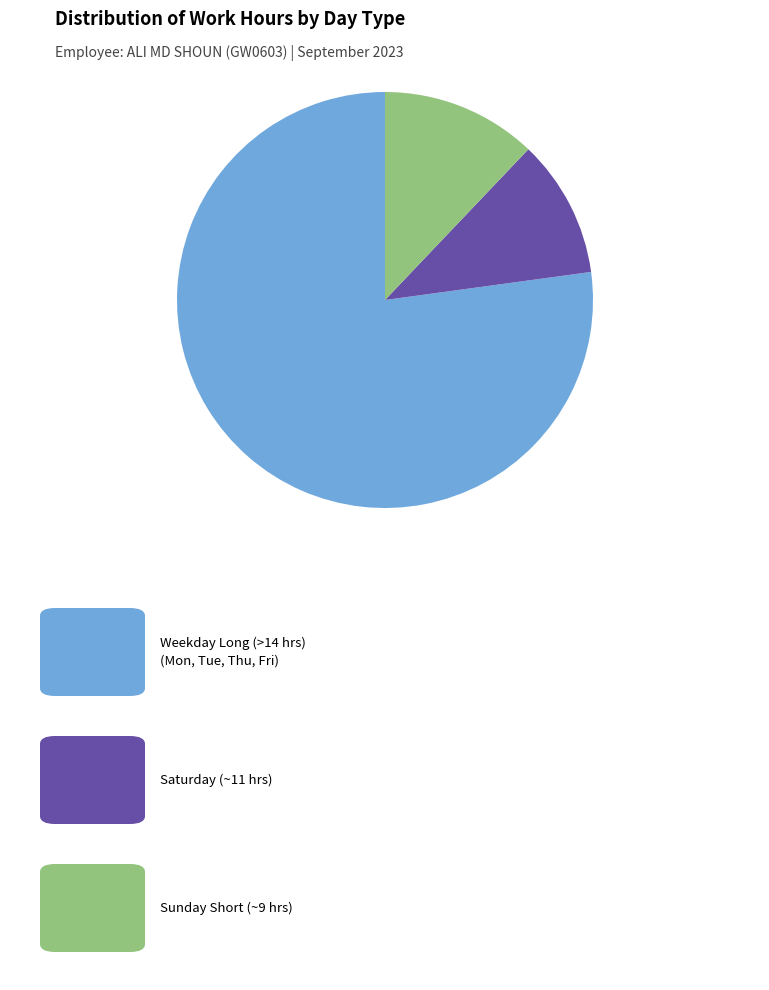

Is there a majority slice in this chart?

Yes